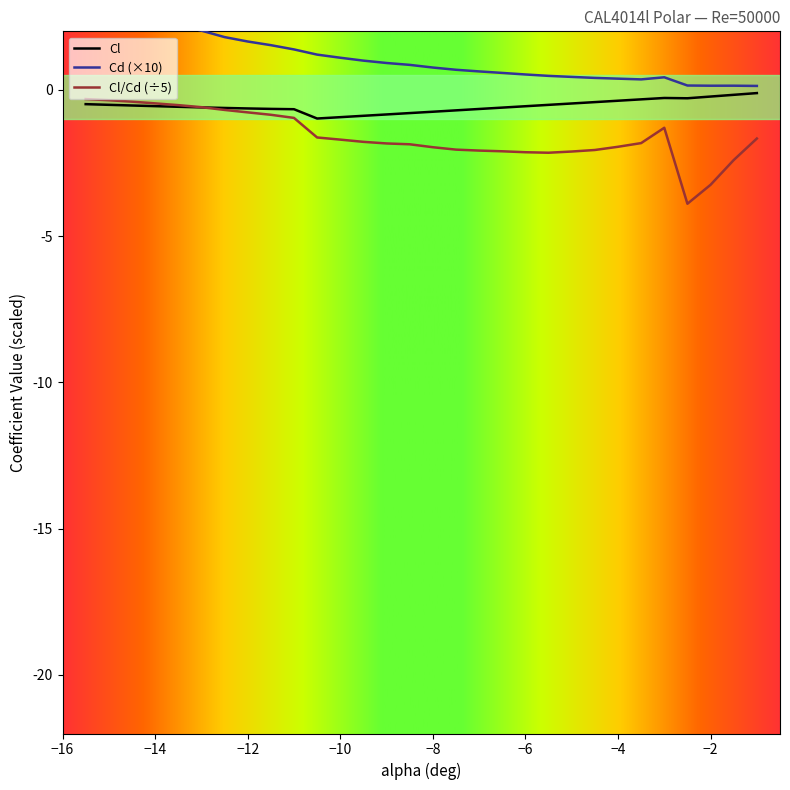

How many times do Cl/Cd and Cl cross each other?

1